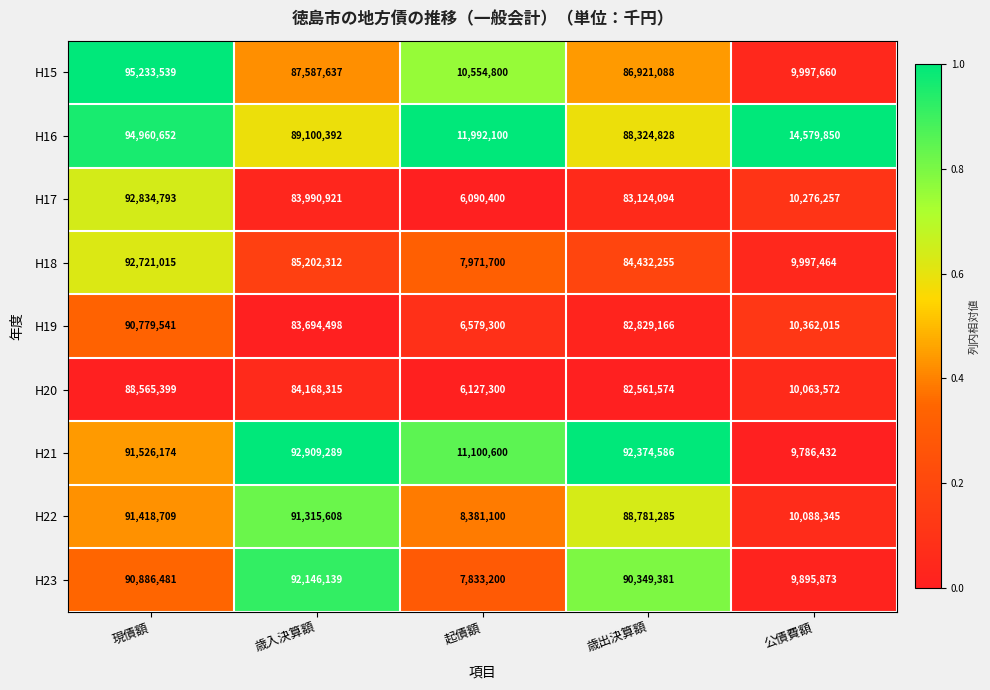

The H19 series shows 83694498 at 歳入決算額. True or false?

True